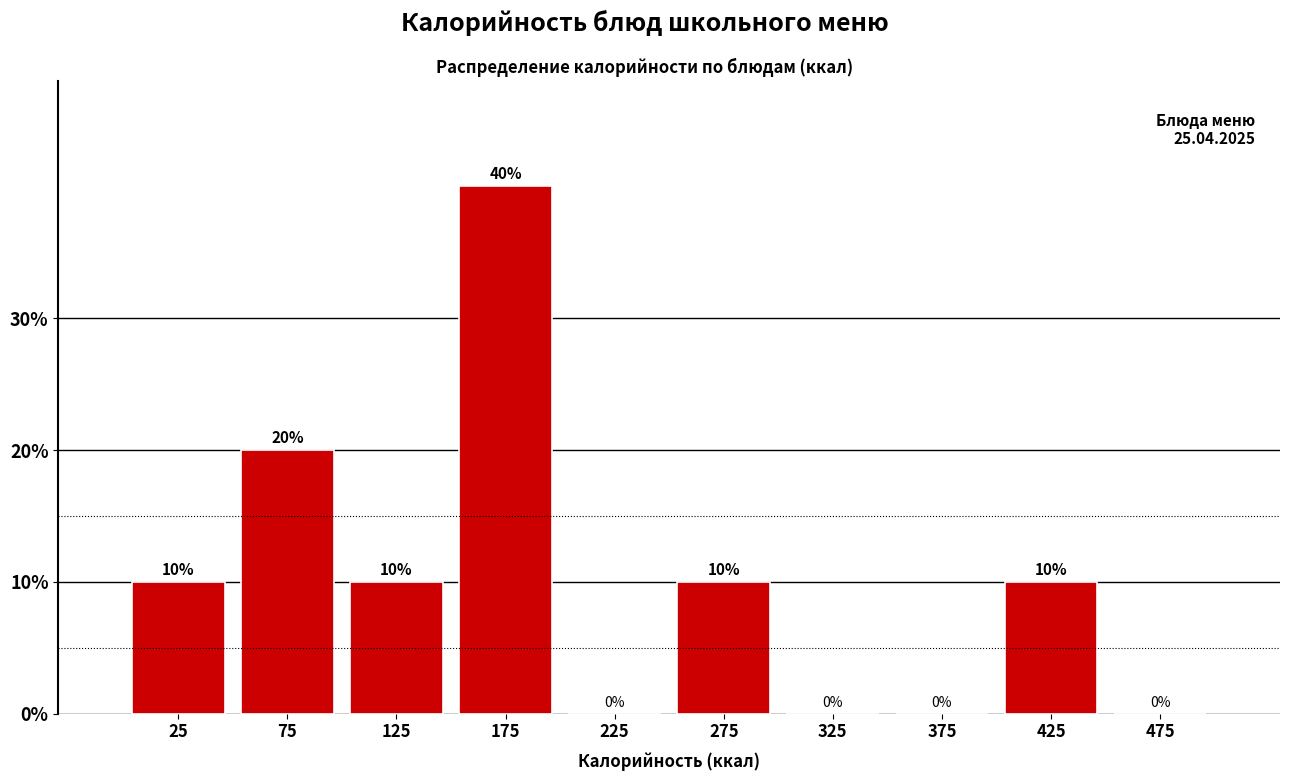

How tall is the bar that spans 50 to 100 on the x-axis?

20